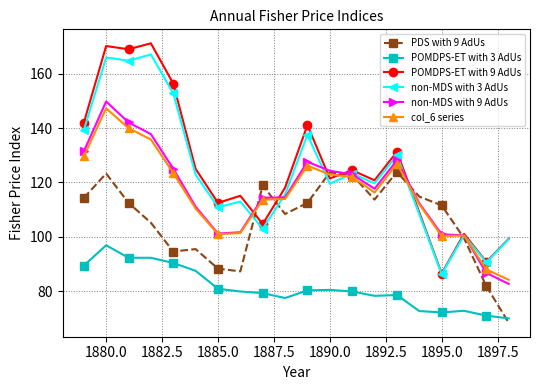

True or false: non-MDS with 3 AdUs and POMDPS-ET with 3 AdUs intersect in this chart.

False